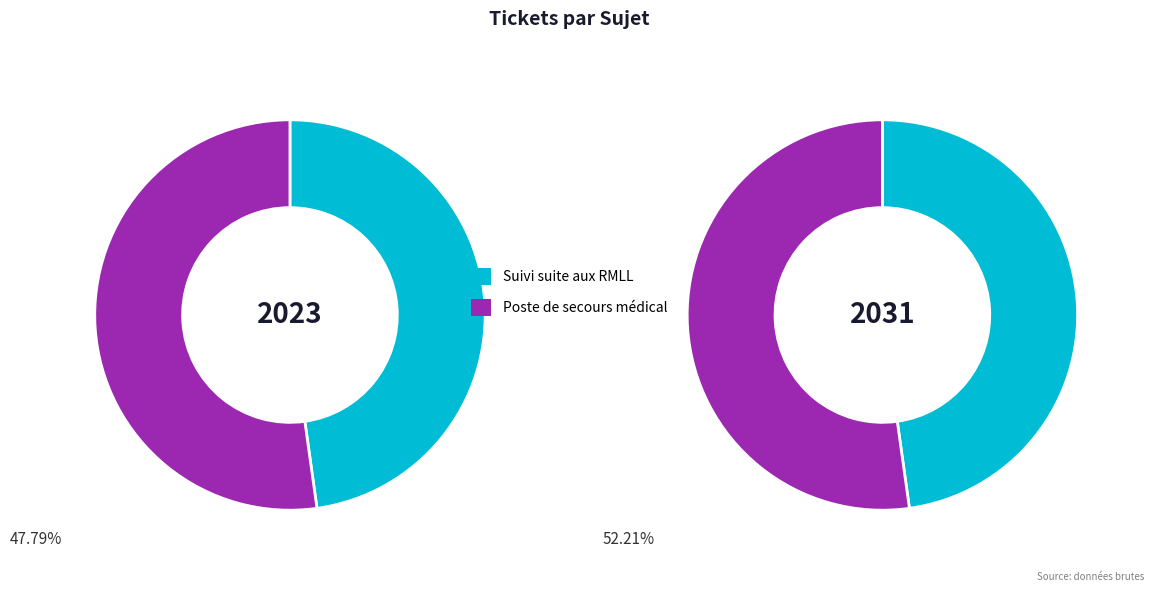

Which category has the biggest portion of the pie?

Poste de secours médical